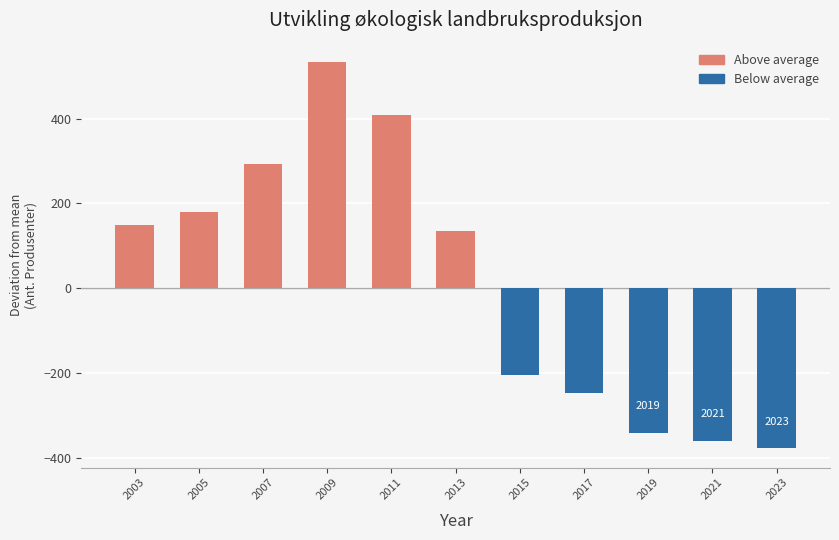

What is the ratio of the value at 2003 to the value at 2013?

1.1